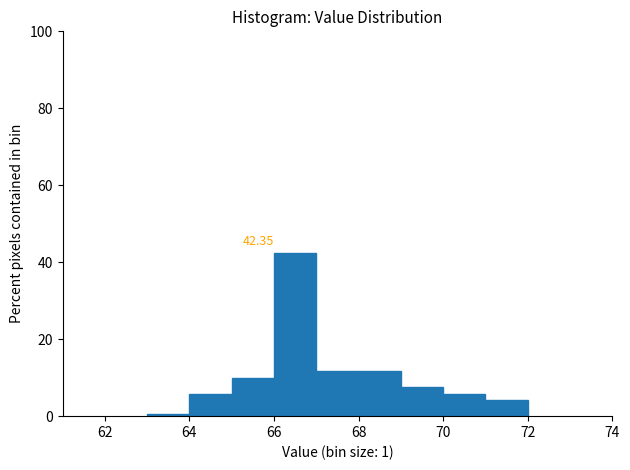

Over which range of the x-axis is the bar tallest?

66 to 67